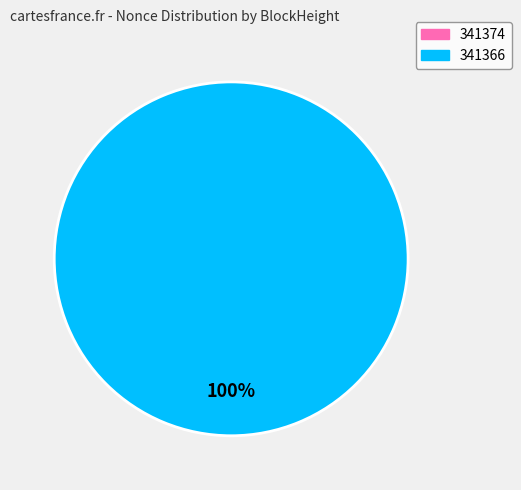

To the nearest percent, what percentage of the pie is 341366?

100%